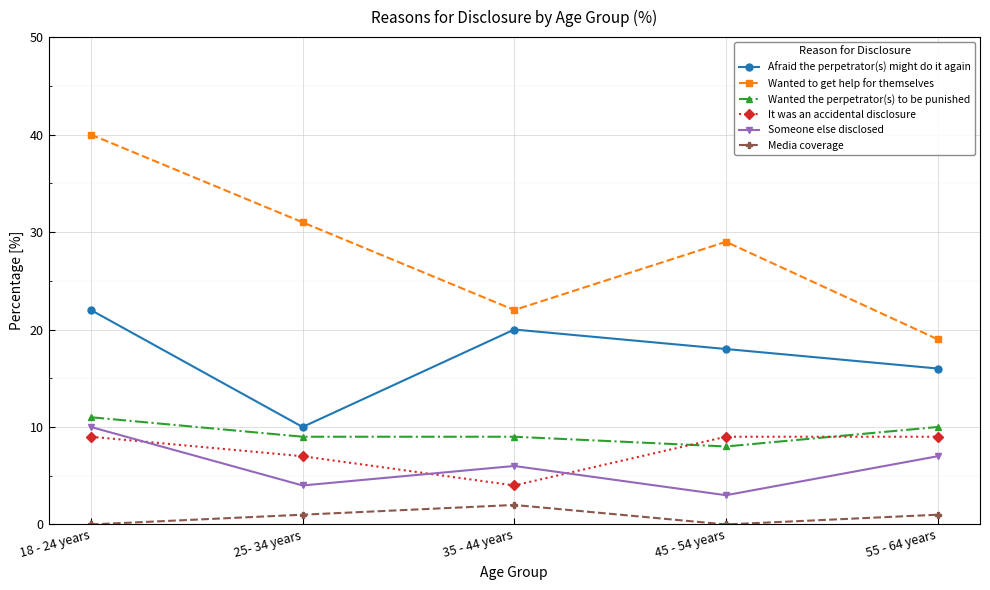

What is the sum of the Someone else disclosed values at 45 - 54 years and 35 - 44 years?

9